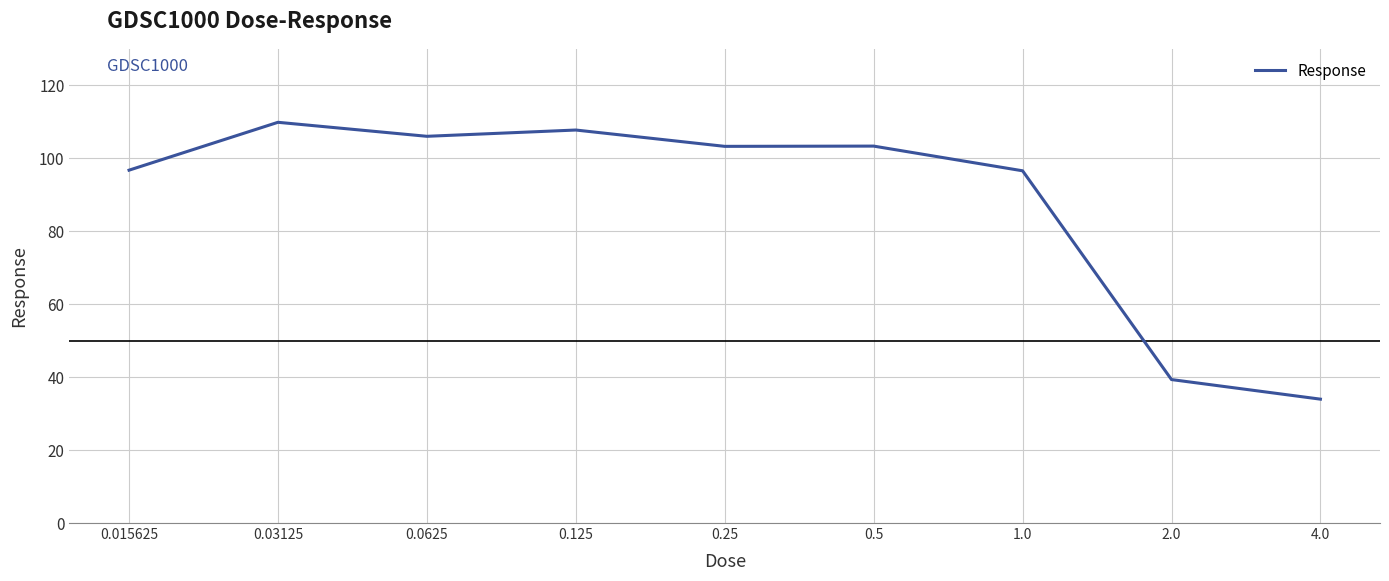

What is the difference between the maximum and minimum values?

75.9